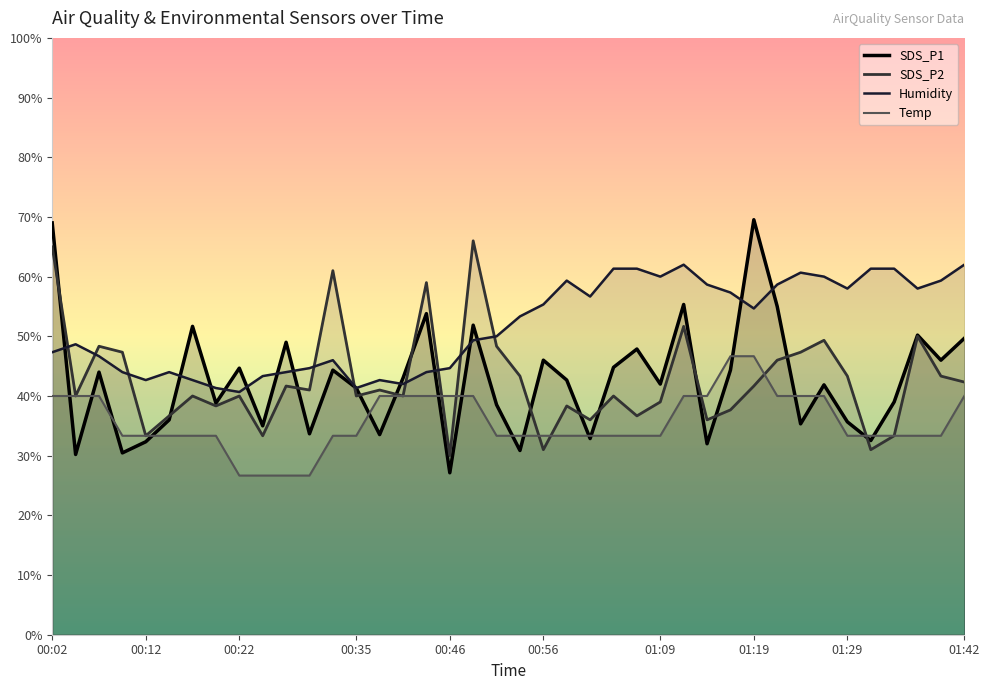

Where does the SDS_P2 series first go above 40?

00:02